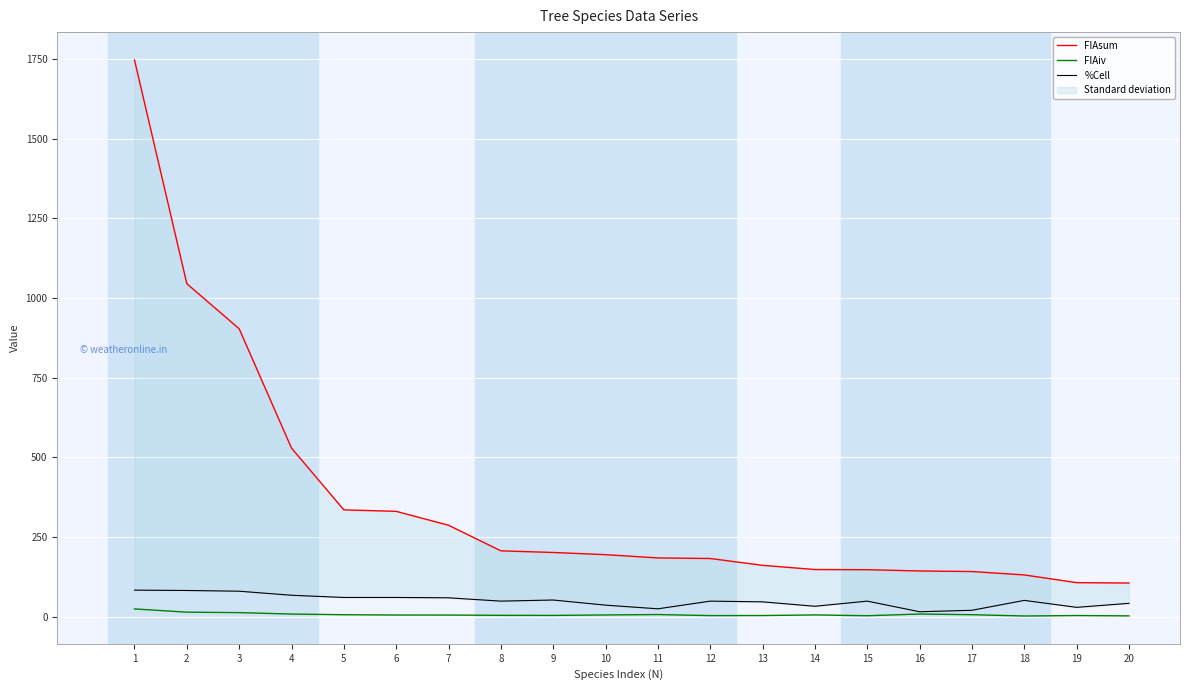

The FIAsum series shows 235.7 at 17. True or false?

False